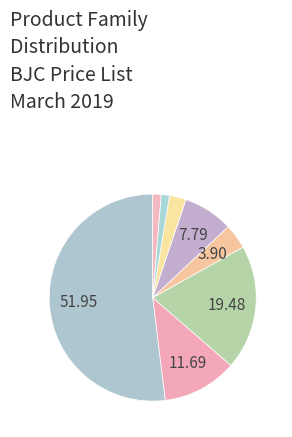

Which category accounts for the majority?

Pequeño Material